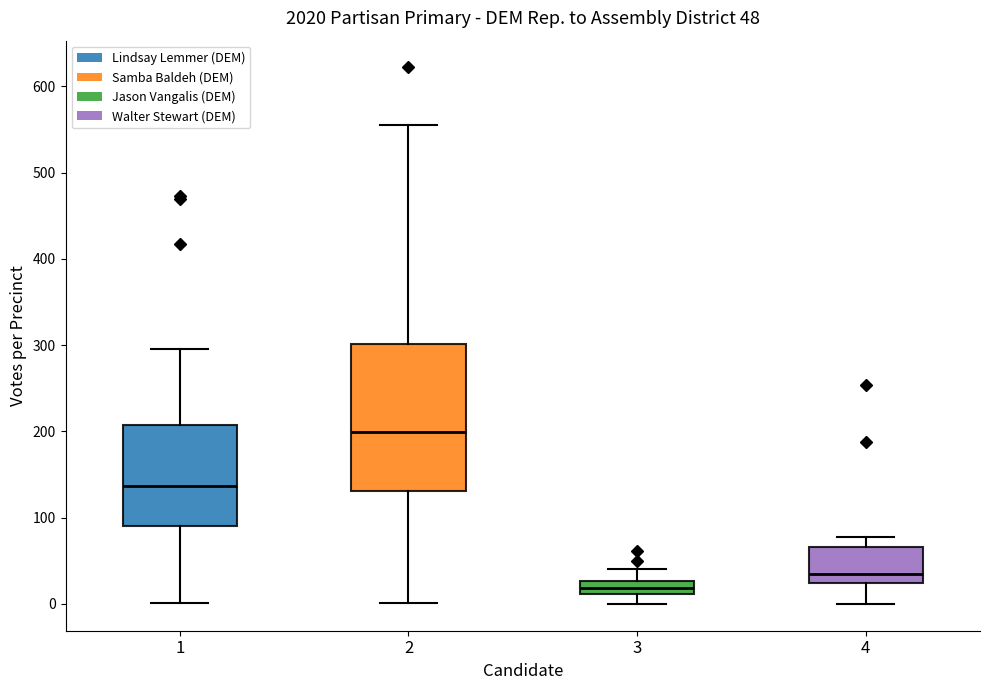

Which box has the highest median line?

2